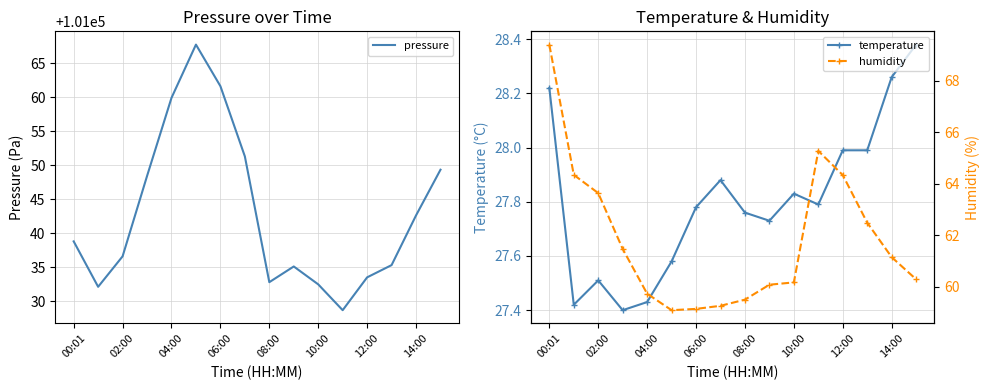

Where does the pressure series first go above 101038?

00:01